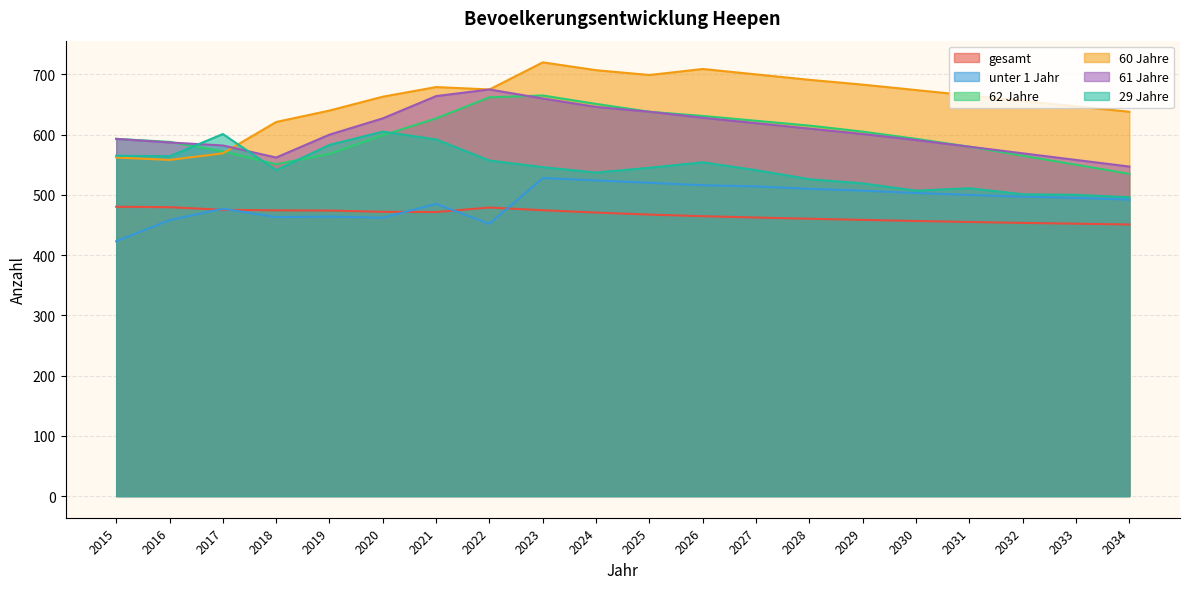

Reading left to right, transcribe all the data shown in this chart.

gesamt: 480.3	479.6	475.2	474.3	474.0	471.9	471.5	479.0	474.5	470.6	467.2	464.6	462.4	460.3	458.5	456.6	455.0	453.5	452.1	450.8
unter 1 Jahr: 423.0	458.0	477.0	463.0	464.0	462.0	485.0	452.0	528.0	524.0	520.0	516.0	514.0	510.0	507.0	503.0	500.0	497.0	495.0	492.0
62 Jahre: 593.0	588.0	572.0	551.0	568.0	599.0	627.0	662.0	665.0	651.0	638.0	631.0	623.0	615.0	605.0	593.0	580.0	565.0	550.0	535.0
60 Jahre: 562.0	558.0	569.0	621.0	640.0	663.0	679.0	675.0	720.0	707.0	699.0	709.0	700.0	691.0	683.0	674.0	665.0	656.0	647.0	638.0
61 Jahre: 593.0	587.0	582.0	562.0	600.0	627.0	664.0	675.0	660.0	646.0	638.0	628.0	619.0	610.0	601.0	591.0	580.0	569.0	558.0	547.0
29 Jahre: 565.0	564.0	601.0	541.0	583.0	605.0	592.0	557.0	546.0	537.0	545.0	554.0	541.0	526.0	519.0	507.0	511.0	501.0	500.0	496.0